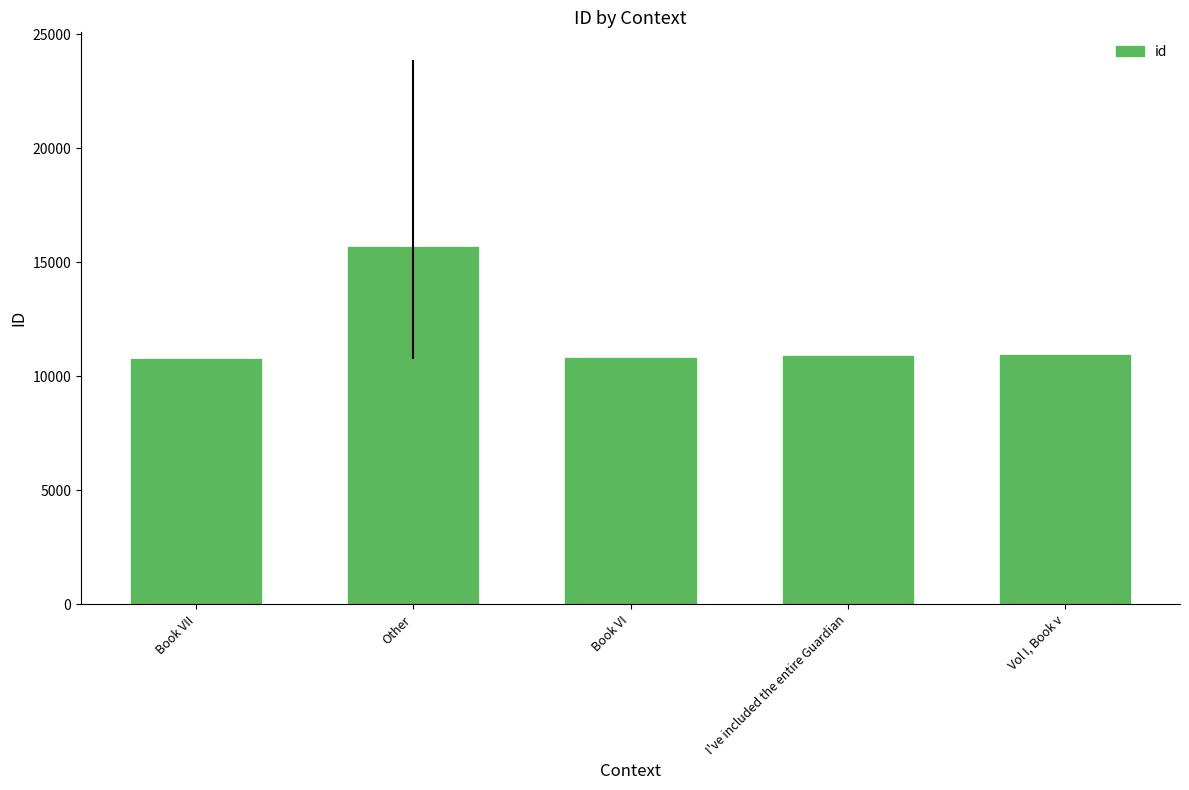

The chart shows a value of 5815.1 at I've included the entire Guardian. True or false?

False